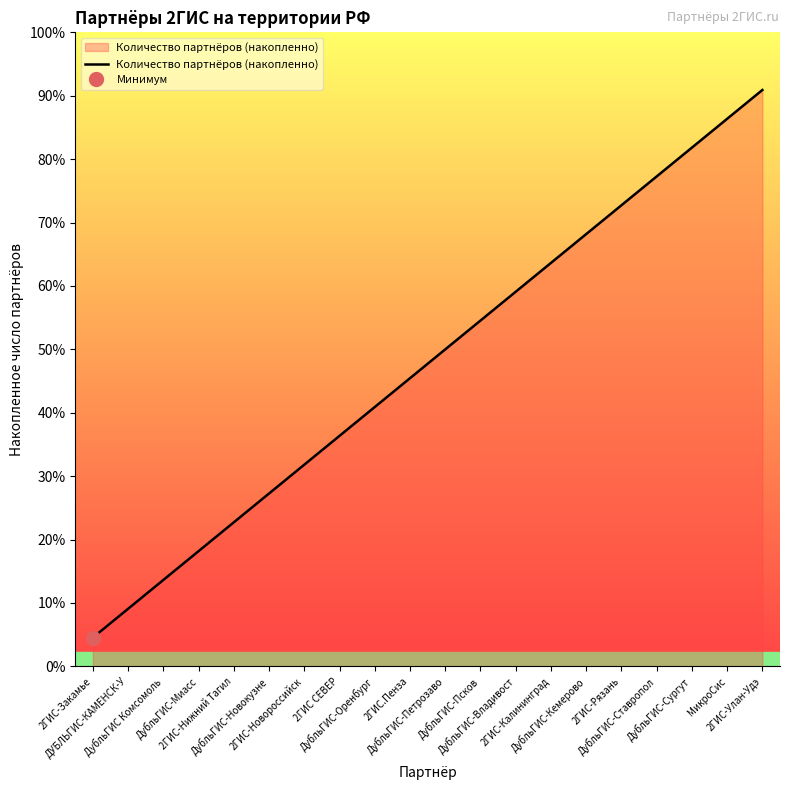

What is the approximate value at 2ГИС-Нижний Тагил, to the nearest 5?

5